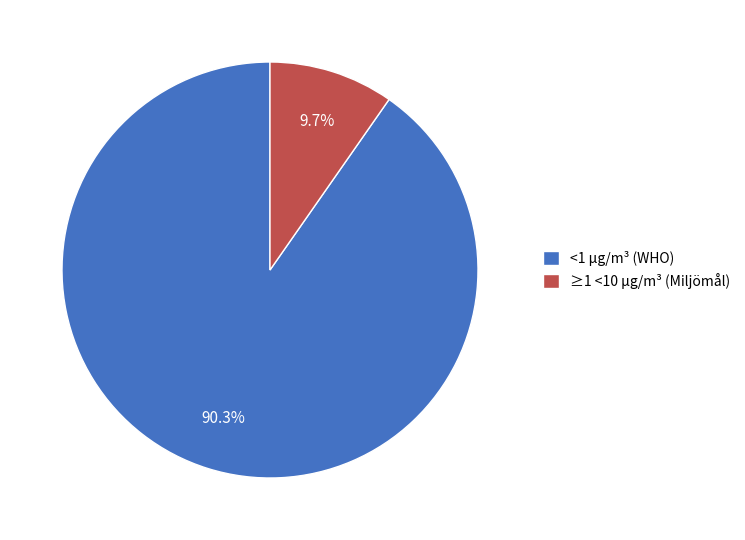

Which has a higher value, ≥1 <10 µg/m³ (Miljömål) or <1 µg/m³ (WHO)?

<1 µg/m³ (WHO)